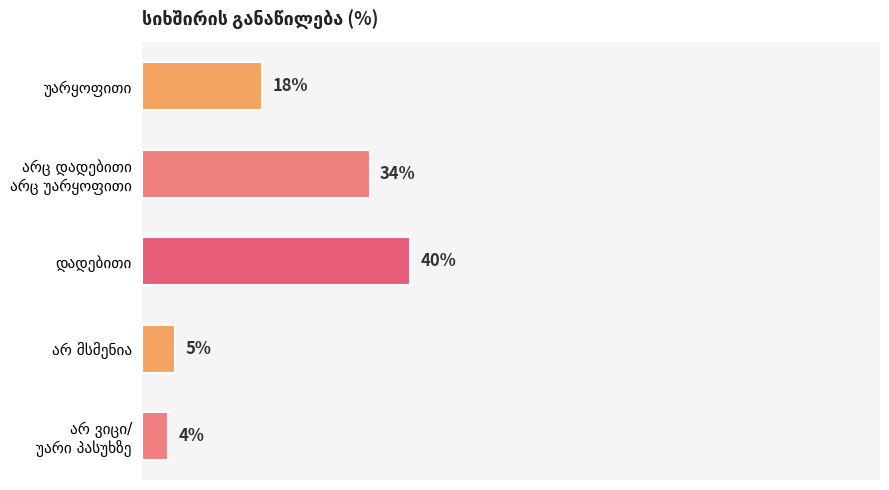

Does the chart contain any negative values?

No